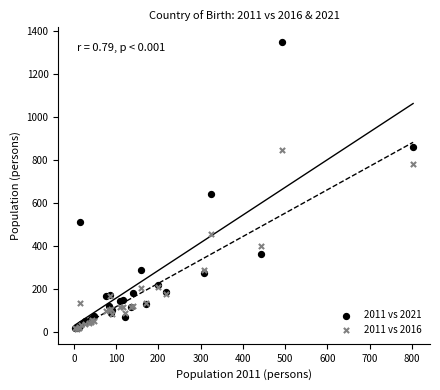

In the 2011 vs 2021 series, what Y value is closest to 684?

640